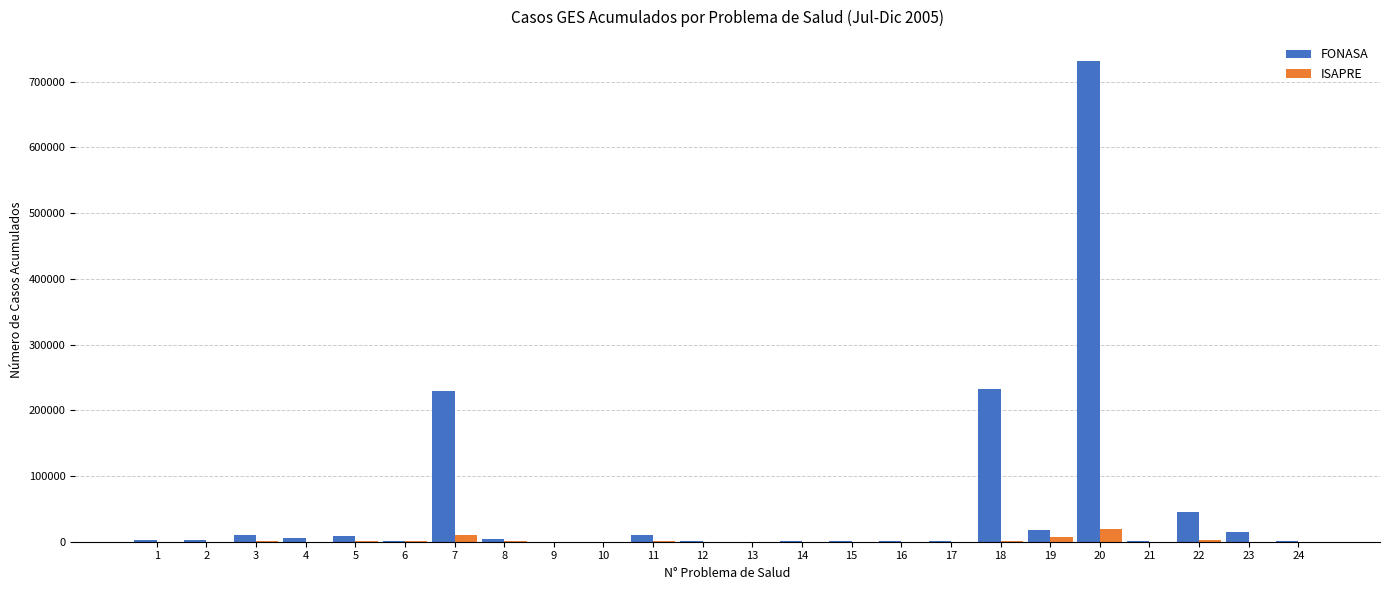

What is the average value of the ISAPRE series?

1978